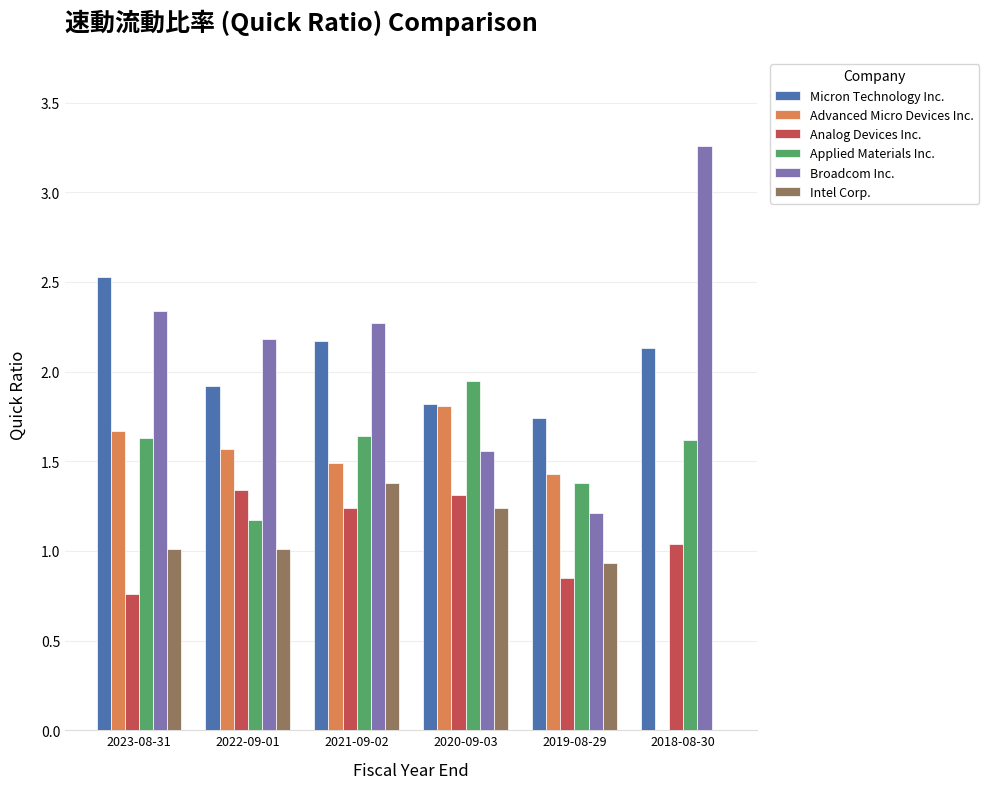

The value of Intel Corp. at 2020-09-03 is 0.5. True or false?

False